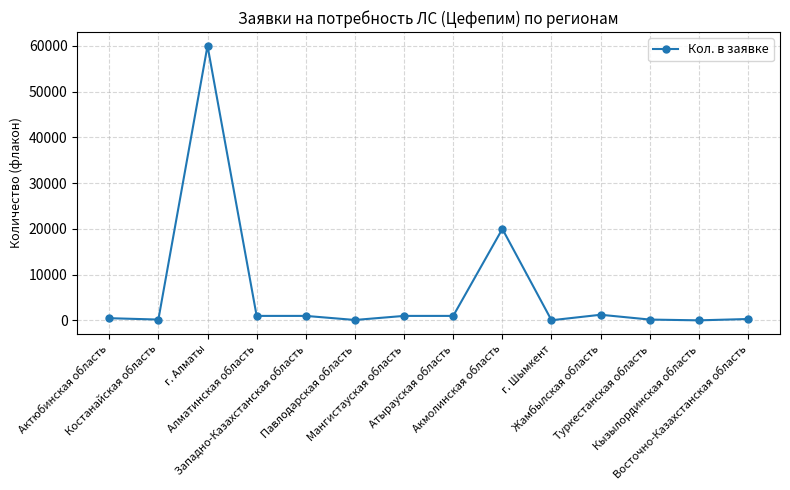

What is the maximum value shown in the chart?

60000